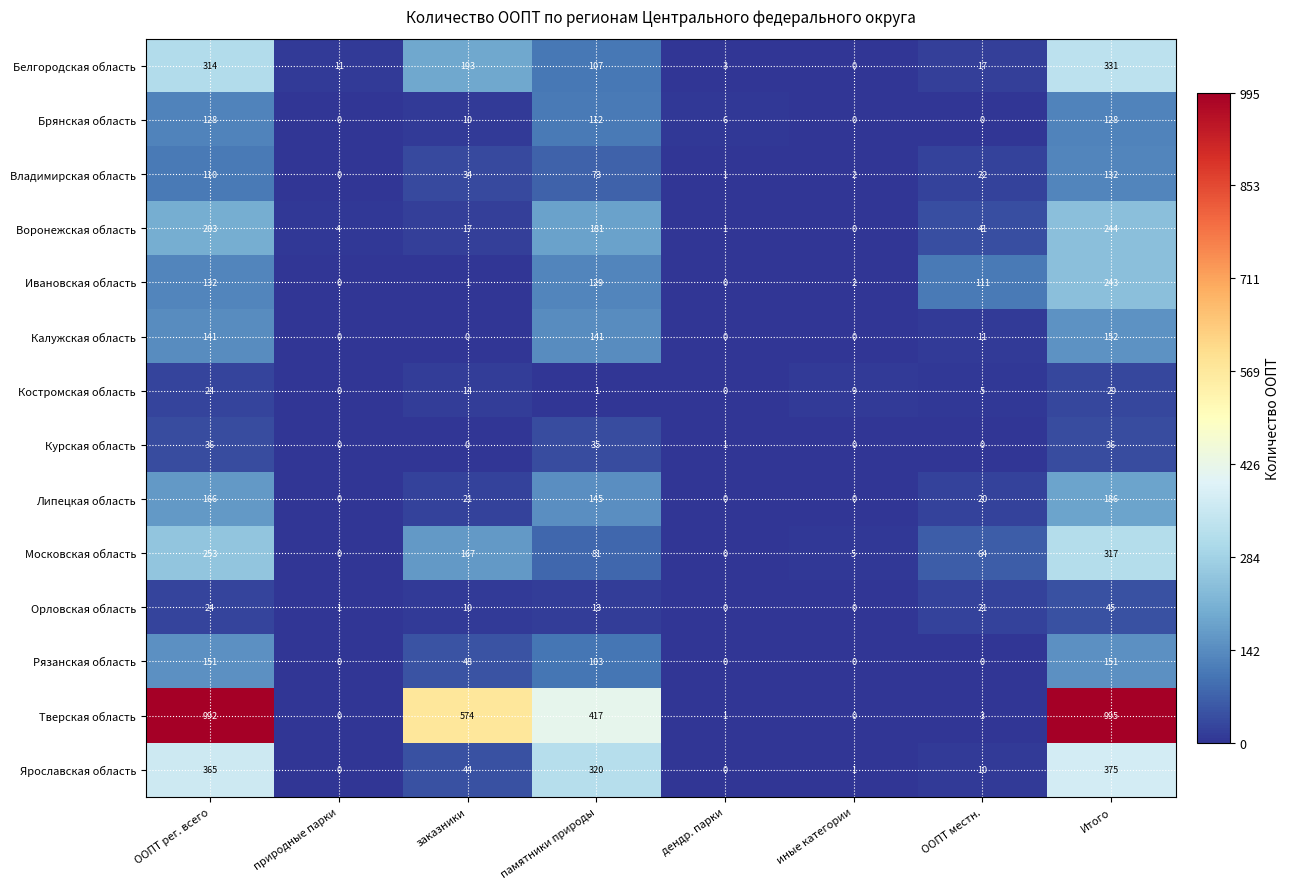

Which series changed the most between природные парки and заказники?

Тверская область